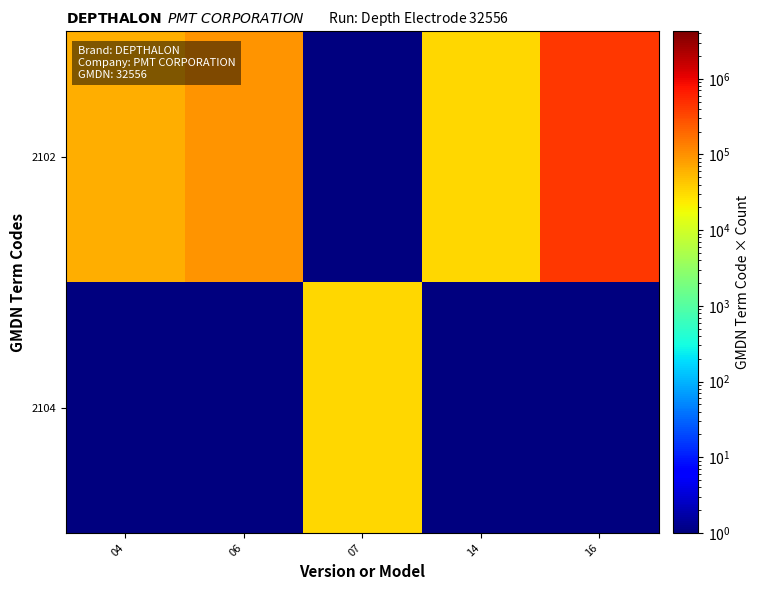

List the series in order of their overall mean, highest first.

2102, 2104